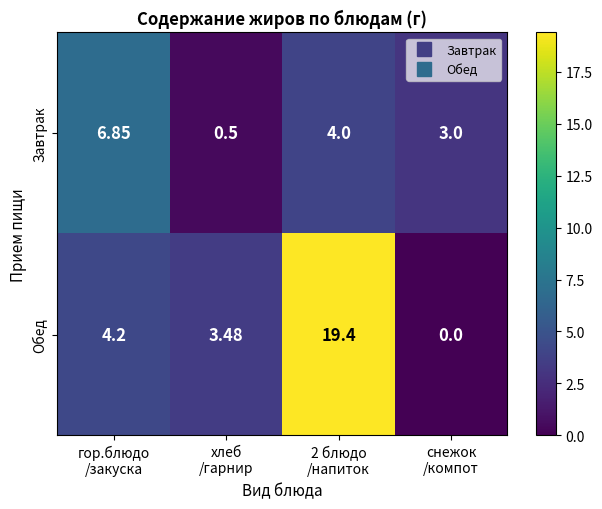

Rank the series by their average value, from lowest to highest.

Завтрак, Обед